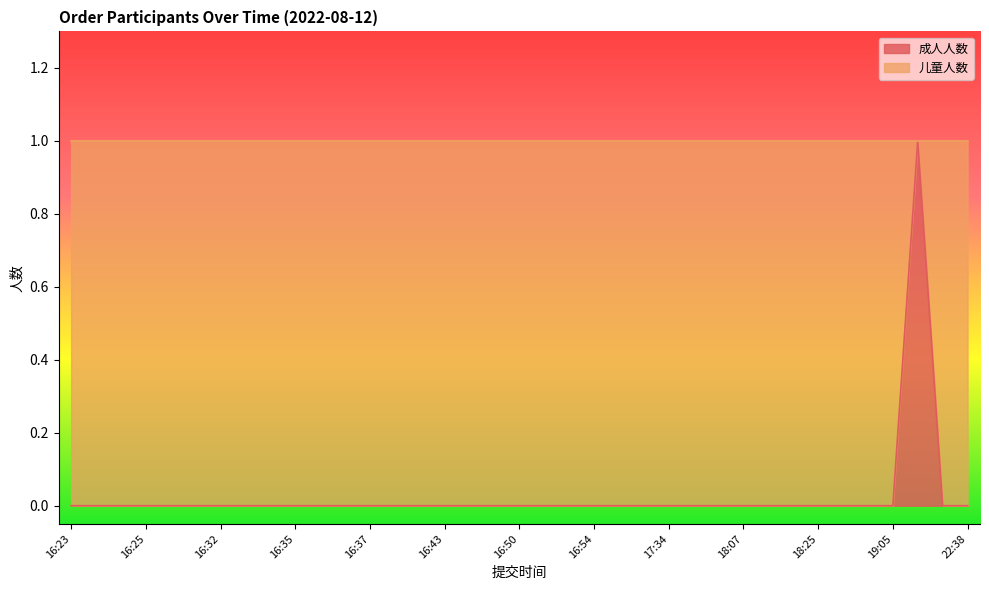

Where is the data nearest to the value 0?

16:23